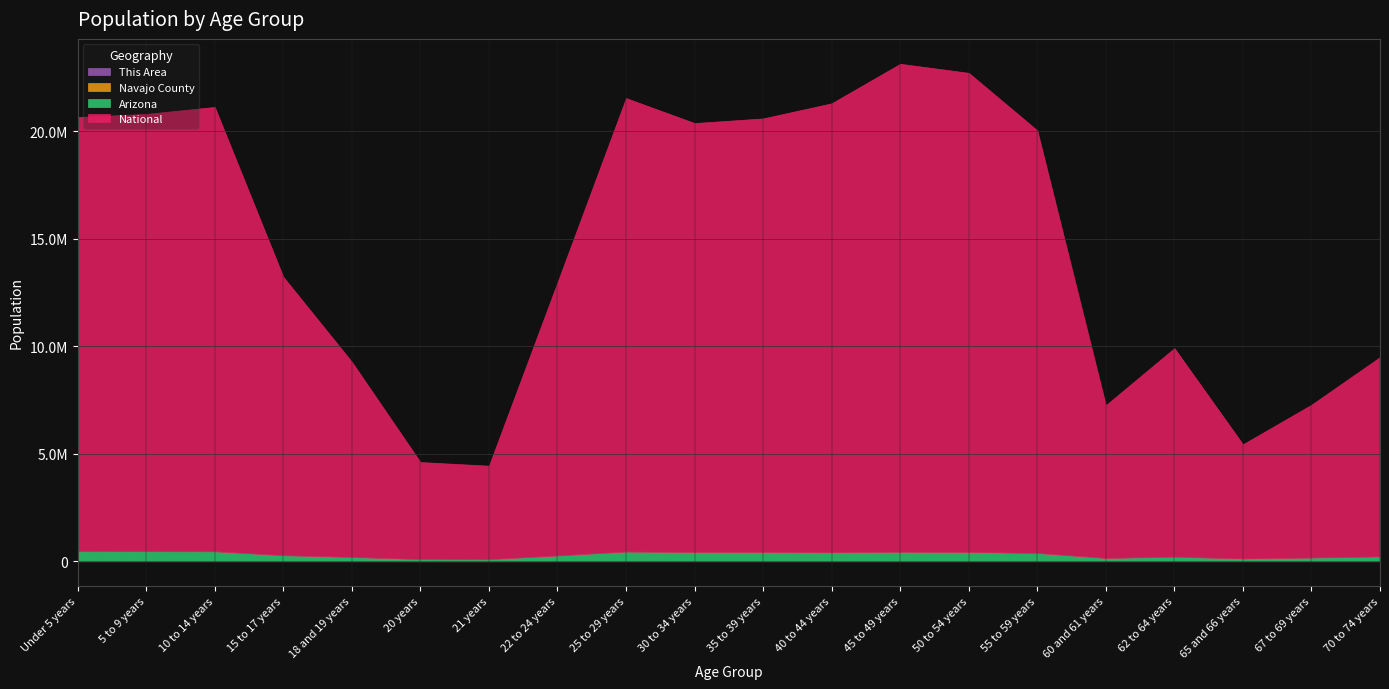

What value does the Navajo County series have at Under 5 years?

8739